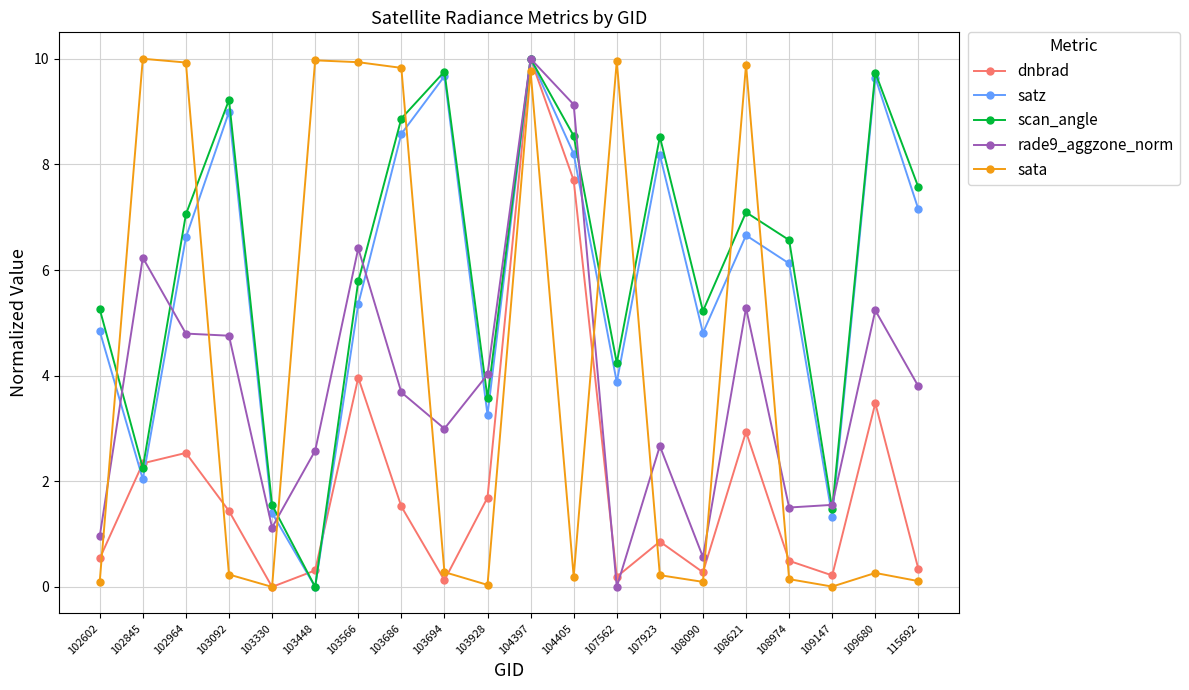

Count the number of categories in the chart.

20